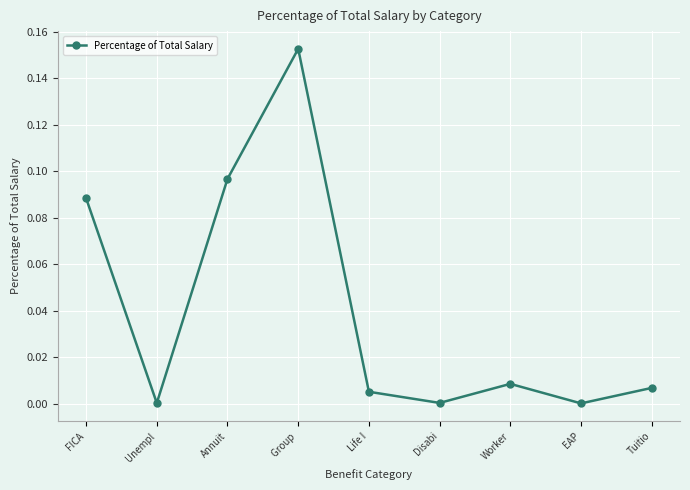

True or false: the data has more than 0 interior local peaks.

True